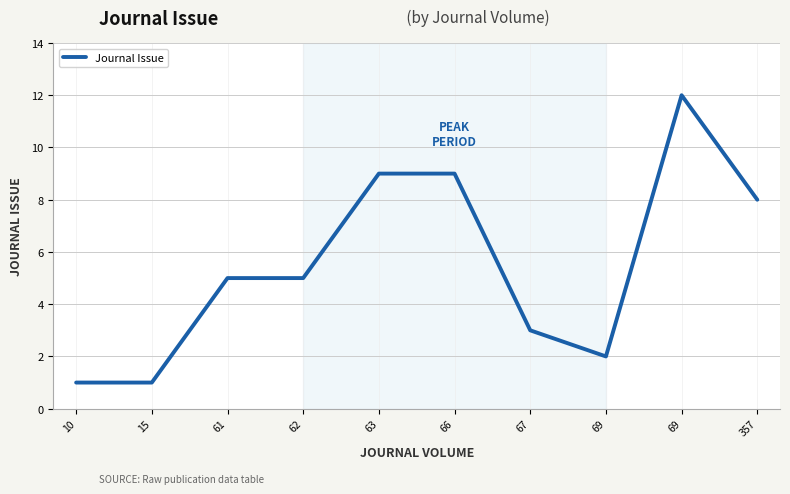

Which has a higher value, 66 or 63?

66